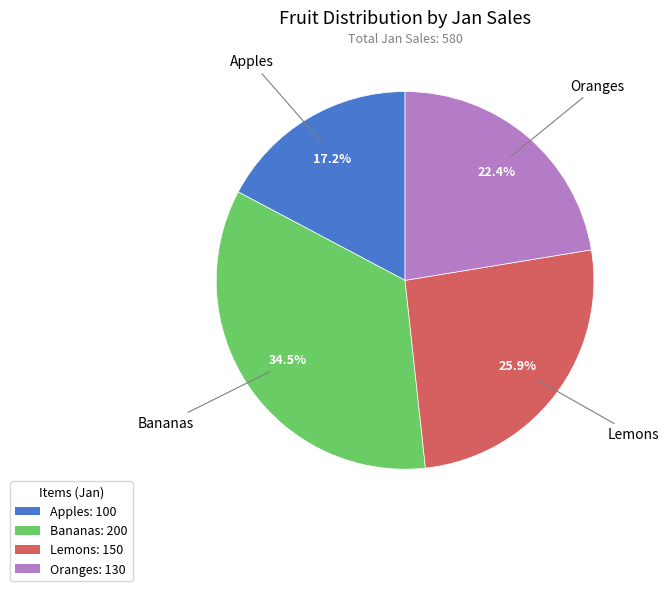

To the nearest percent, what percentage of the pie is Oranges?

22%